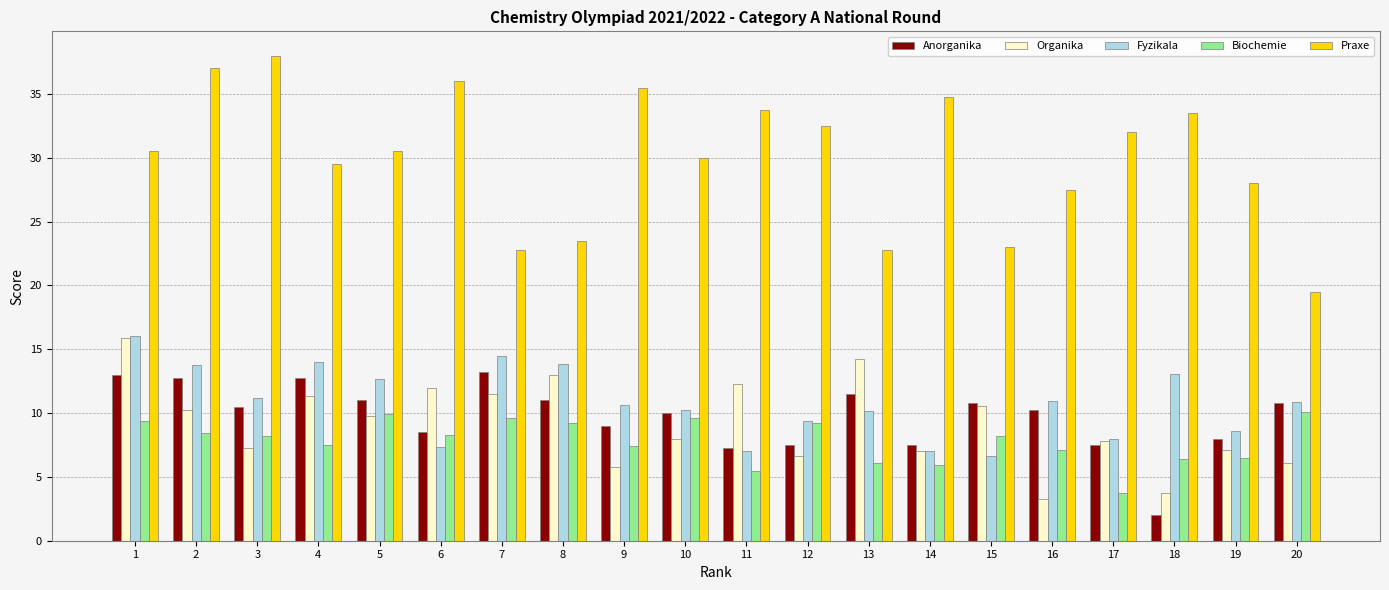

Is the value of Fyzikala at 4 greater than the value of Biochemie at 3?

Yes